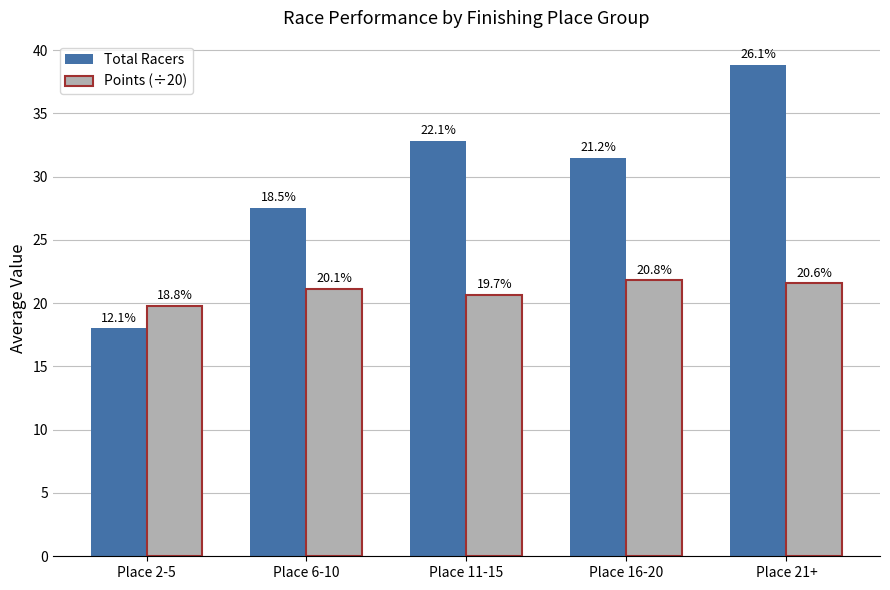

What are all the series names shown in the legend?

Total Racers, Points (÷20)